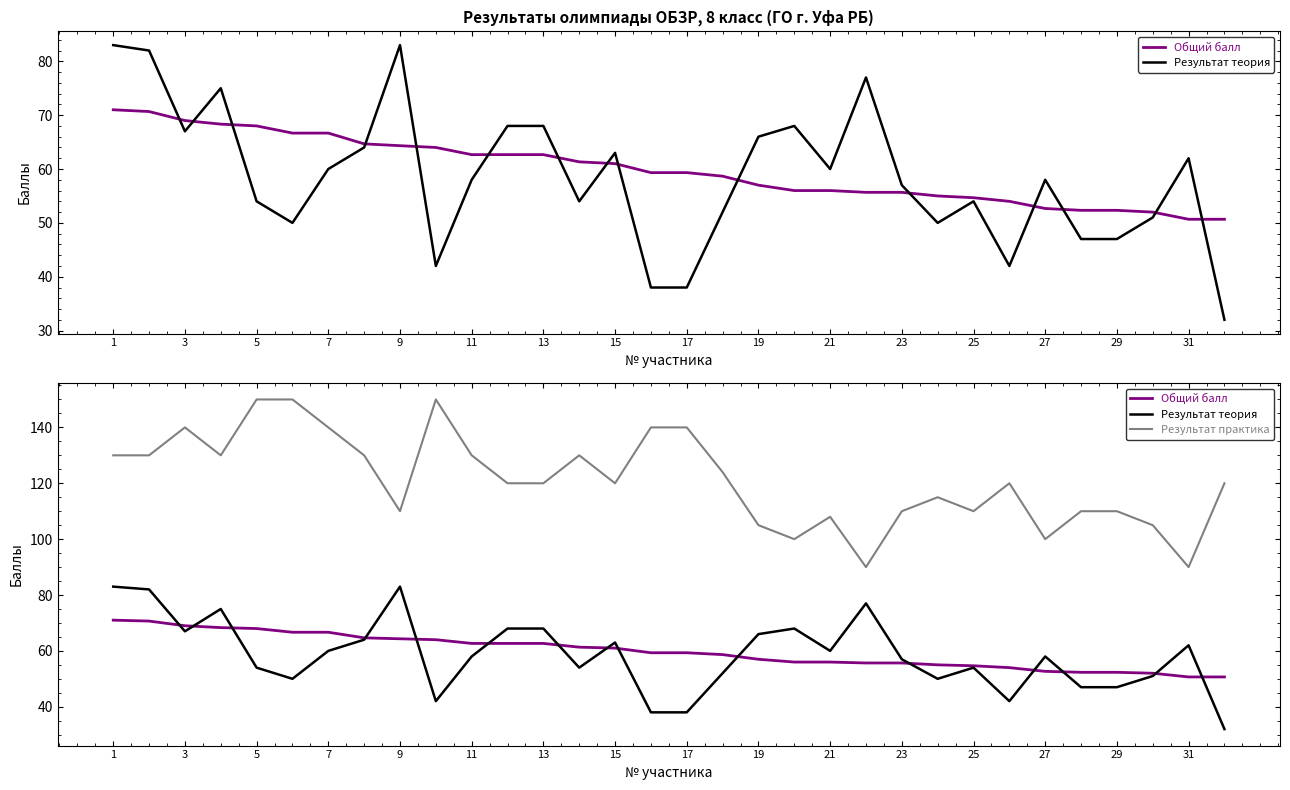

Rank the series by their maximum value, from highest to lowest.

Результат практика, Результат теория, Общий балл